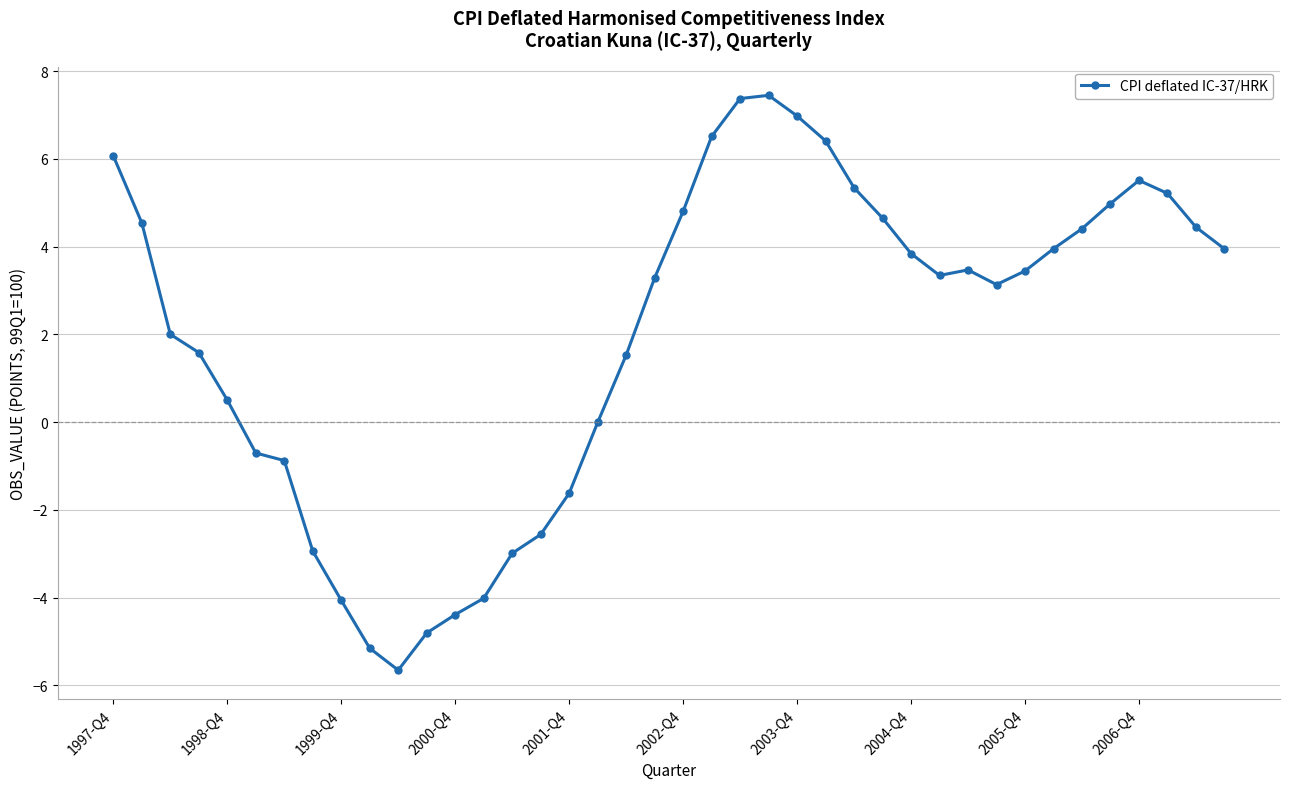

What is the difference between the second highest and second lowest values?

12.5